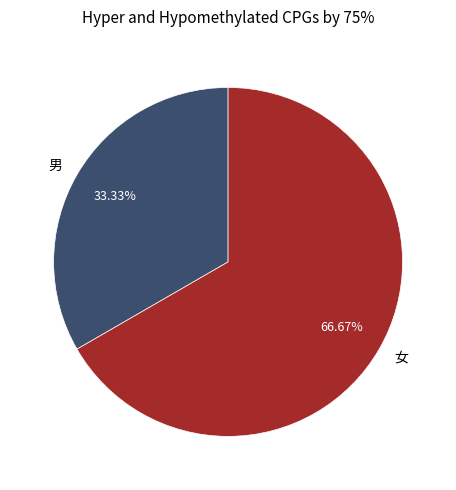

What is the ratio of the value at 男 to the value at 女?

0.5